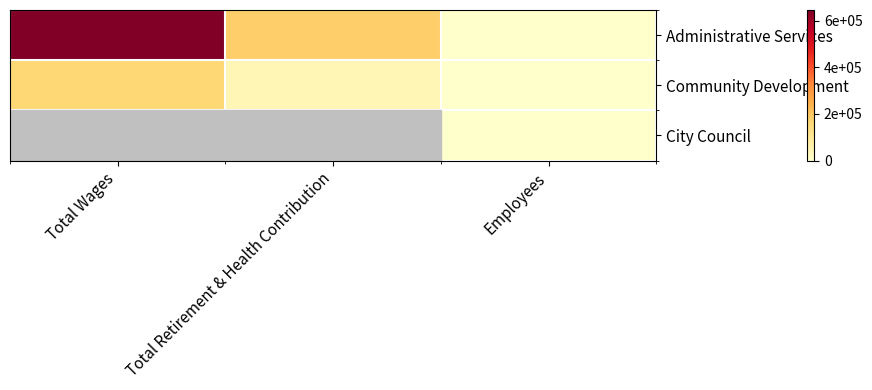

Reading left to right, extract all data points from this chart.

Administrative Services: Total Wages=645605	Total Retirement & Health Contribution=183263	Employees=13
Community Development: Total Wages=163299	Total Retirement & Health Contribution=44402	Employees=3
City Council: Total Wages=0	Total Retirement & Health Contribution=0	Employees=5